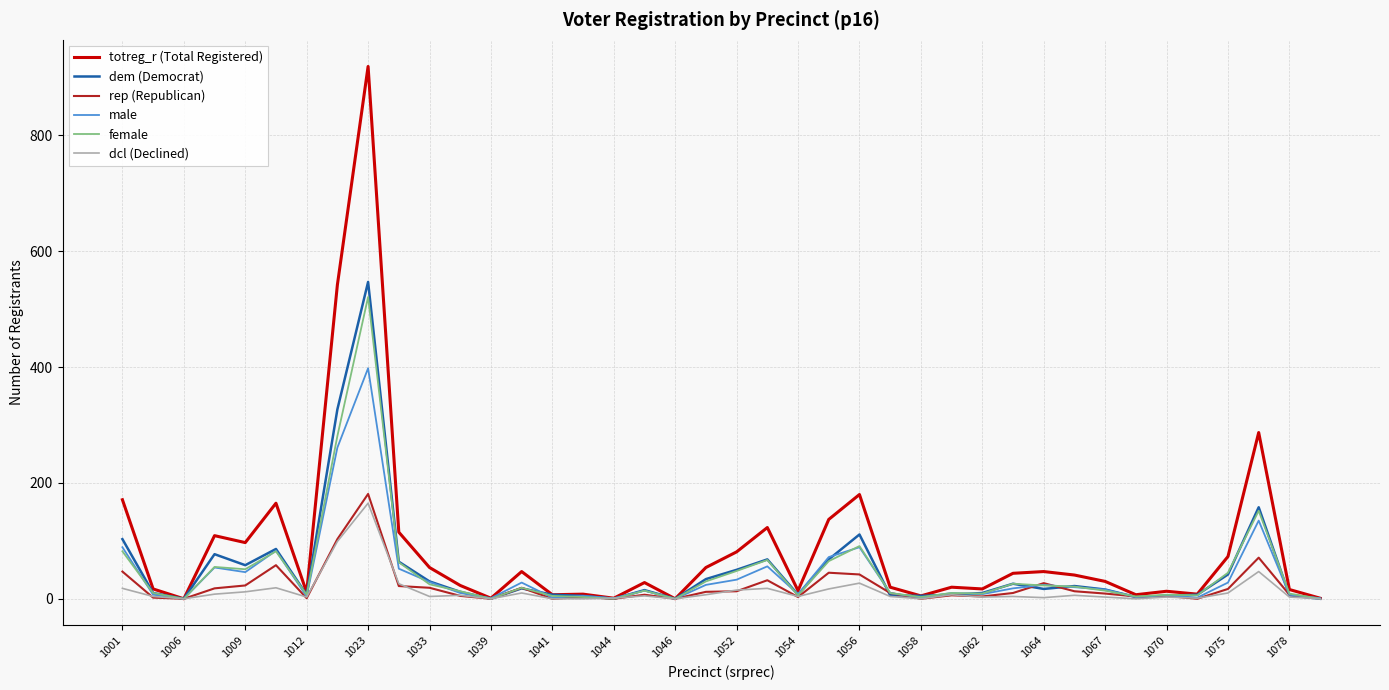

Which series has the widest spread of values?

totreg_r (Total Registered)